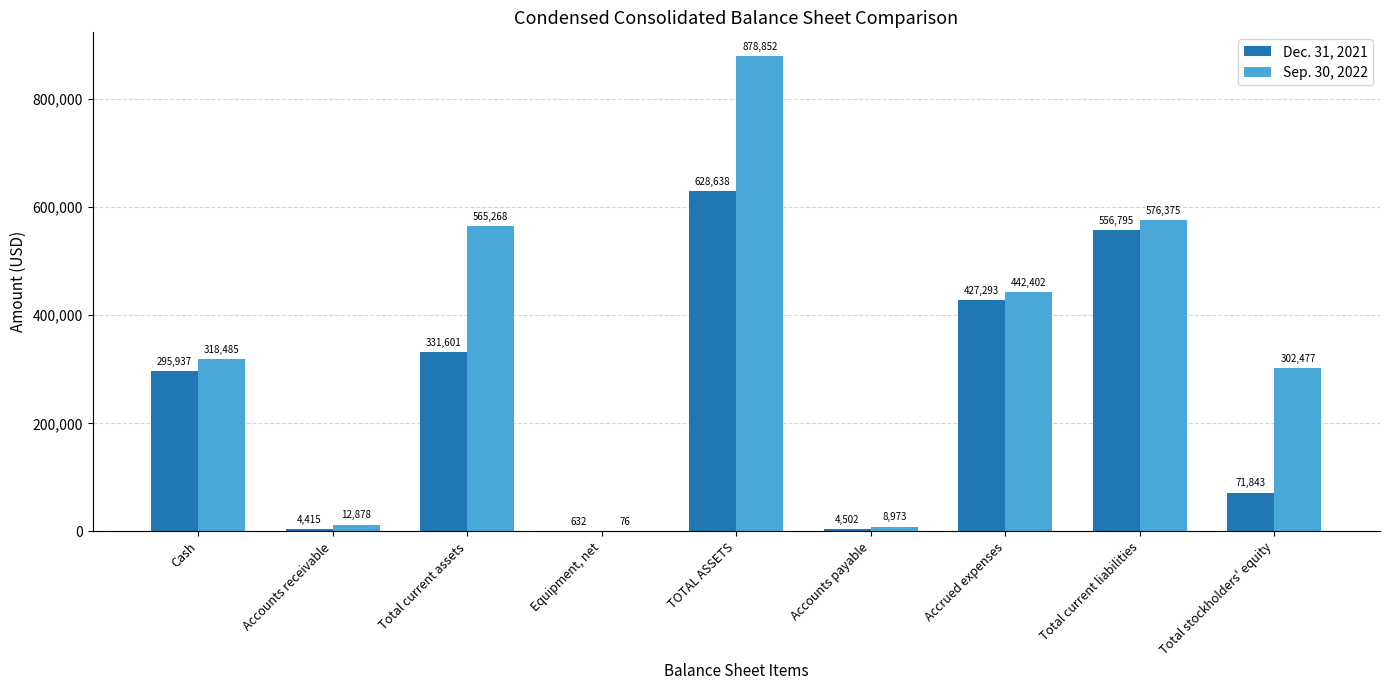

Are the bars horizontal?

No